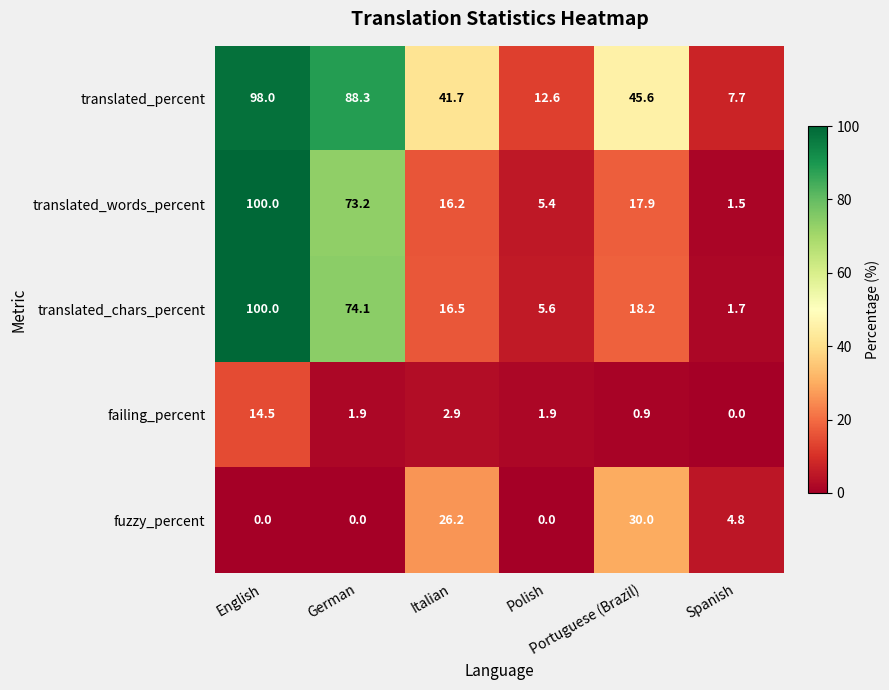

What is the maximum value for failing_percent?

14.5